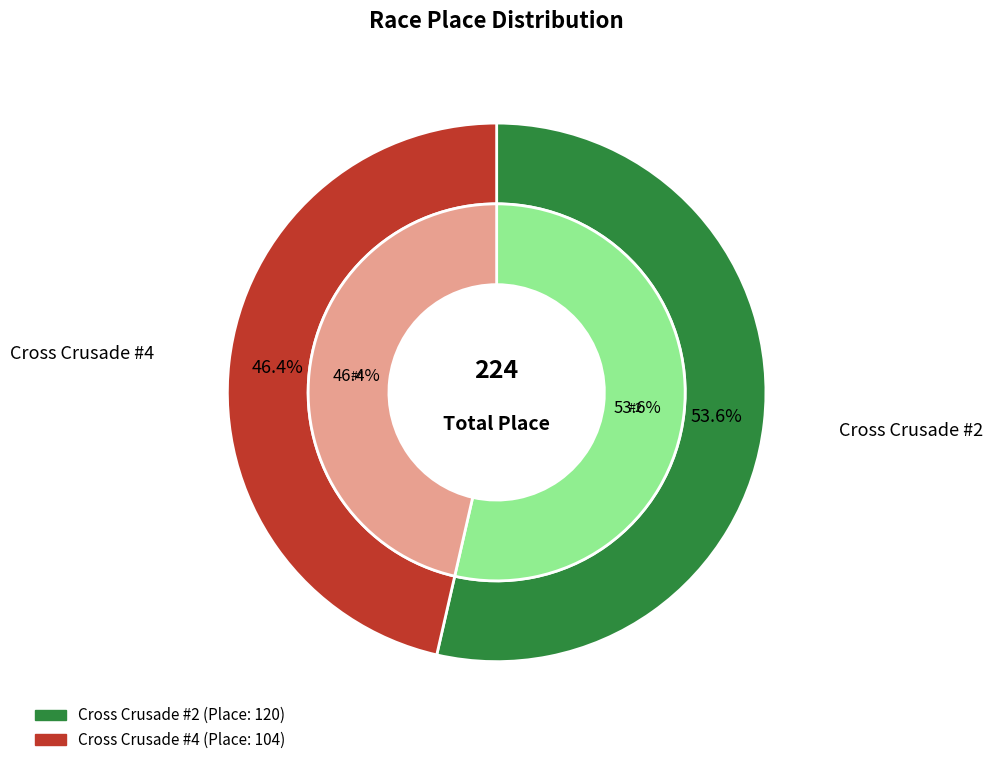

What is the ratio of the value at Cross Crusade #4 to the value at Cross Crusade #2?

0.9